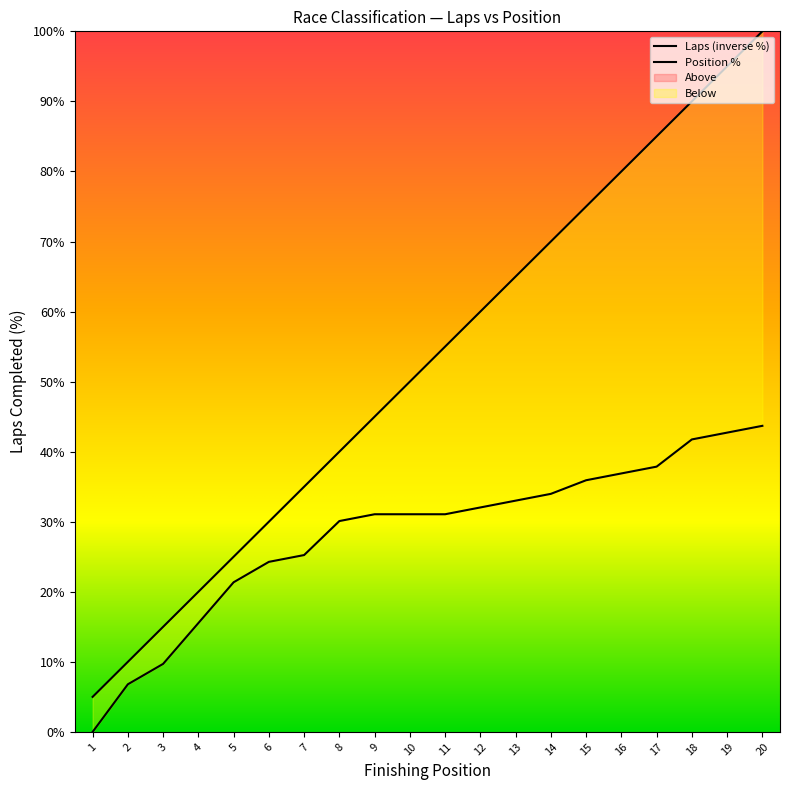

How many series are shown in this chart?

2